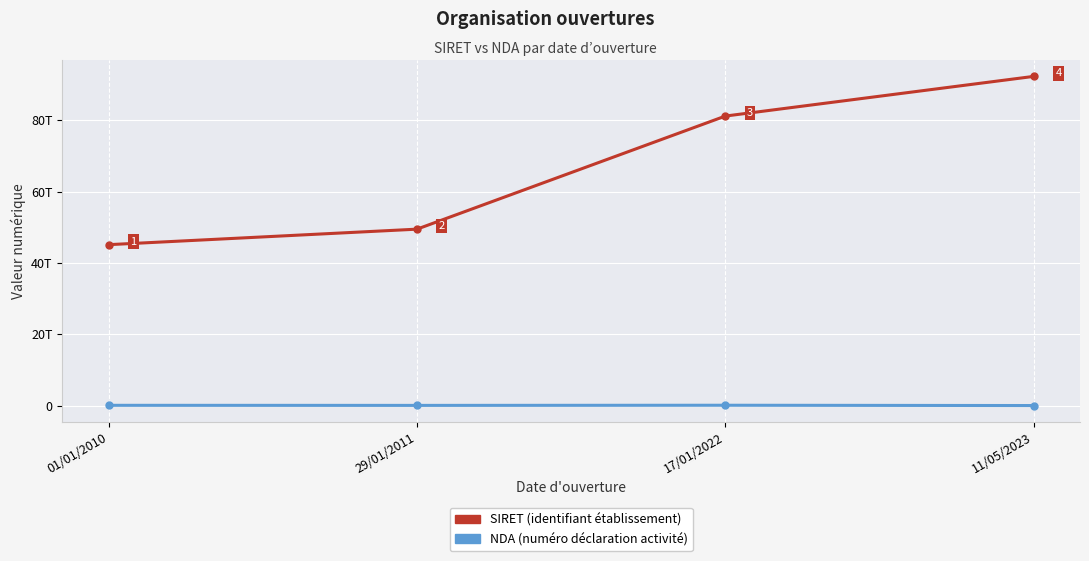

The value of SIRET at 17/01/2022 is 81219477700049. True or false?

True